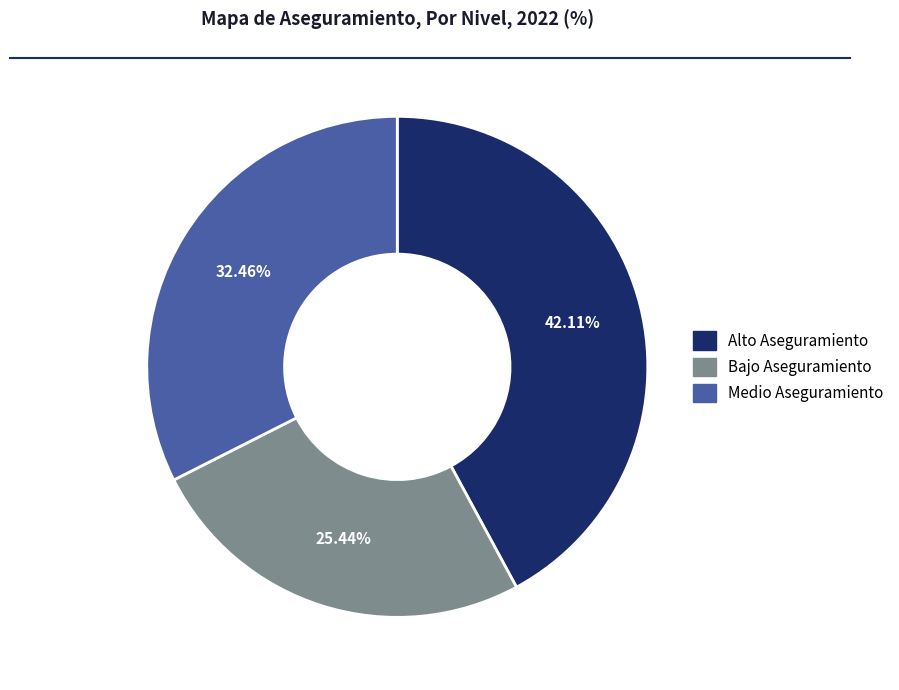

Between Alto Aseguramiento and Medio Aseguramiento, which is larger?

Alto Aseguramiento